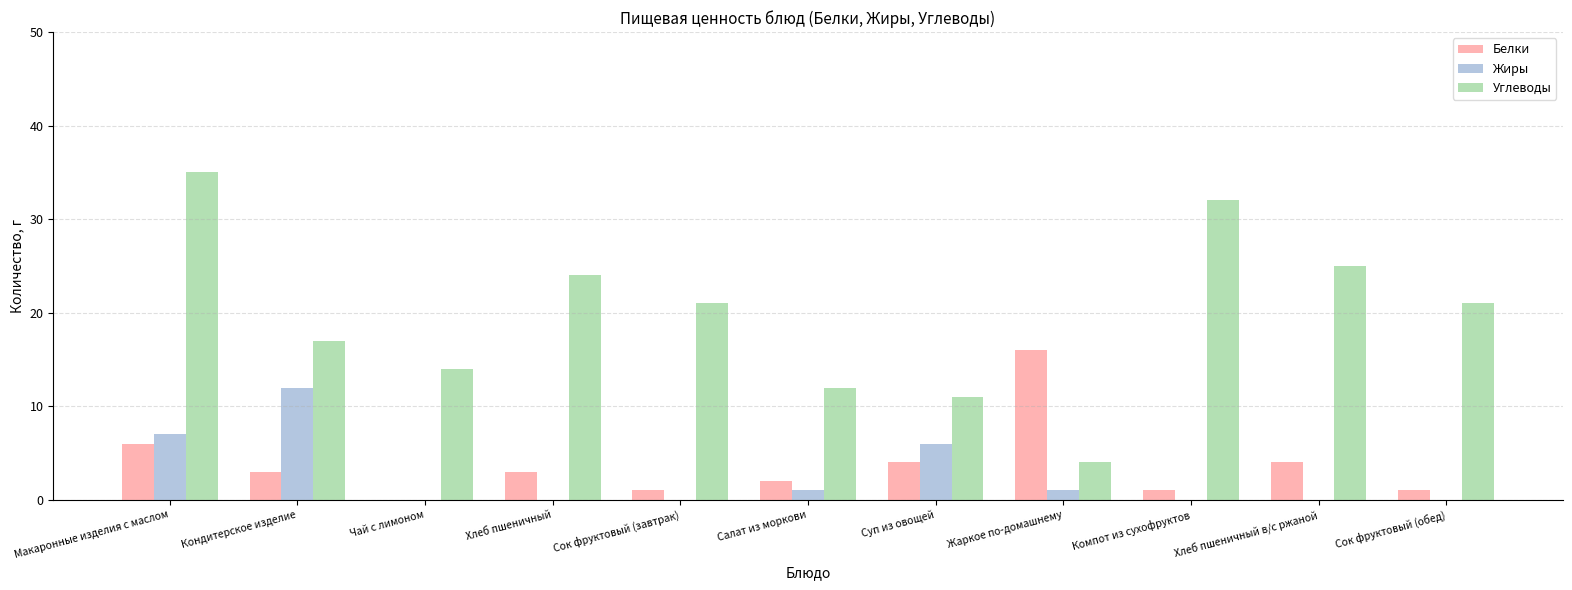

Reading left to right, list all the values displayed in this chart.

Белки: 6	3	0	3	1	2	4	16	1	4	1
Жиры: 7	12	0	0	0	1	6	1	0	0	0
Углеводы: 35	17	14	24	21	12	11	4	32	25	21